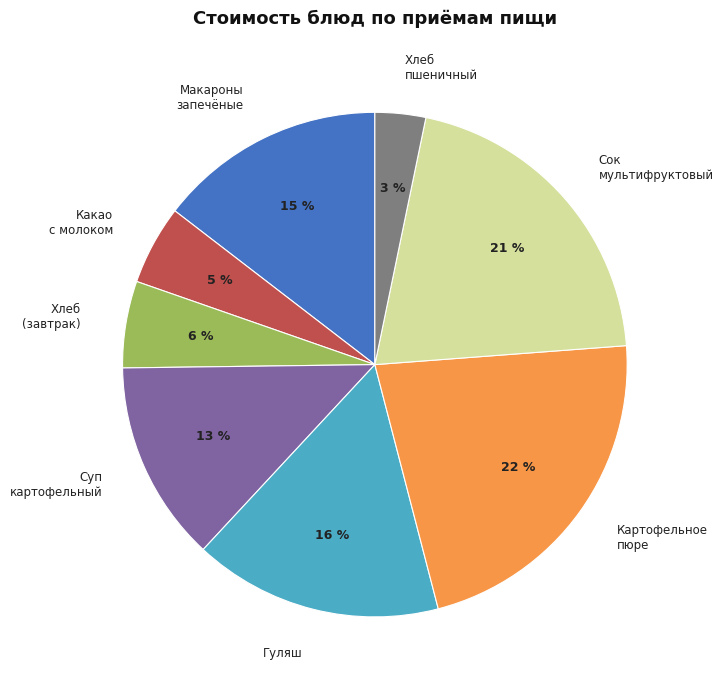

Do Суп картофельный and Хлеб (завтрак) together represent more than half of the pie?

No